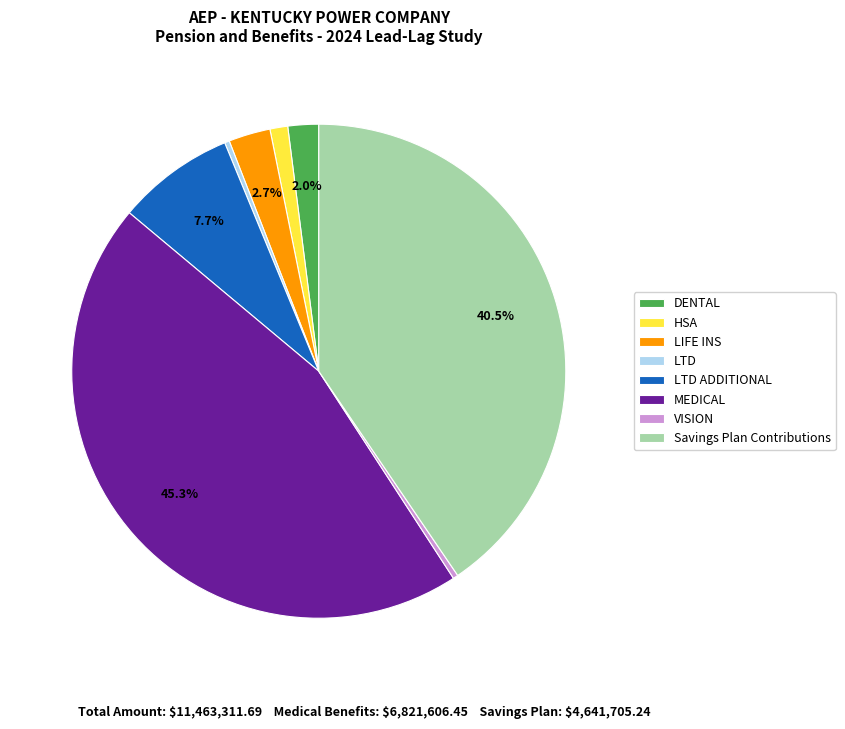

How many segments does this pie chart have?

8